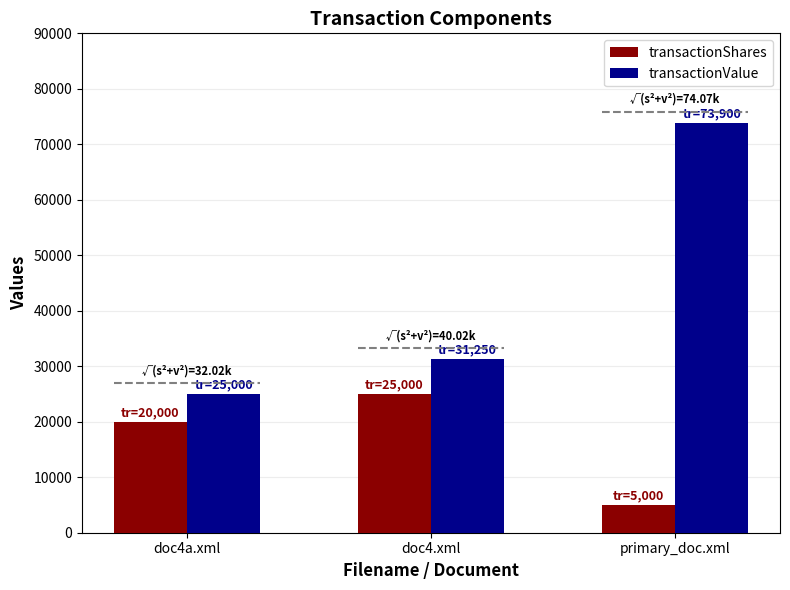

The value of transactionShares at primary_doc.xml is 8878. True or false?

False